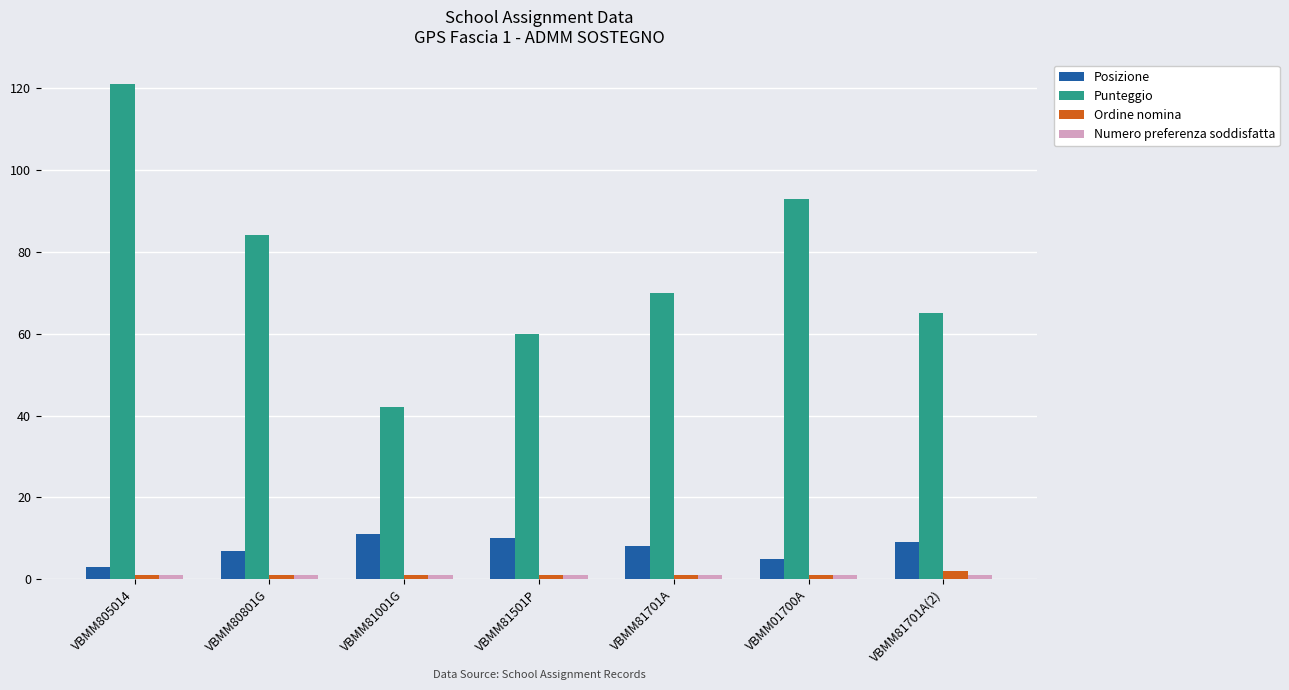

What is the label of the 5th bar from the left?

VBMM81701A